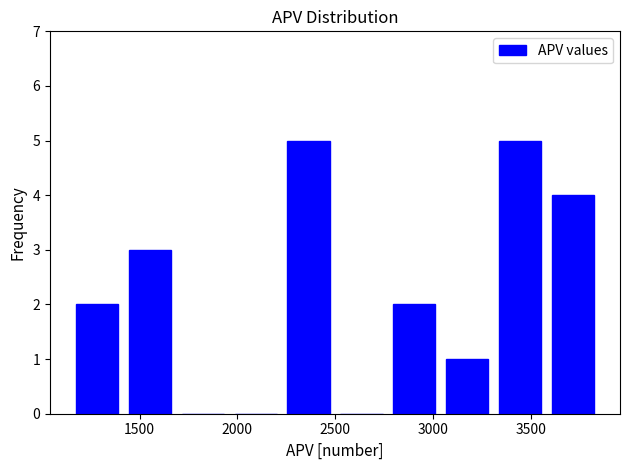

Reading left to right, transcribe this chart: for each bar, give the range it covers on the x-axis and its height. Neither the bar edges nor the heights are printed on the chart, so give them approximately, as read against the axes.

1150 to 1400: 2
1400 to 1700: 3
1700 to 1950: 0
1950 to 2250: 0
2250 to 2500: 5
2500 to 2750: 0
2750 to 3050: 2
3050 to 3300: 1
3300 to 3600: 5
3600 to 3850: 4